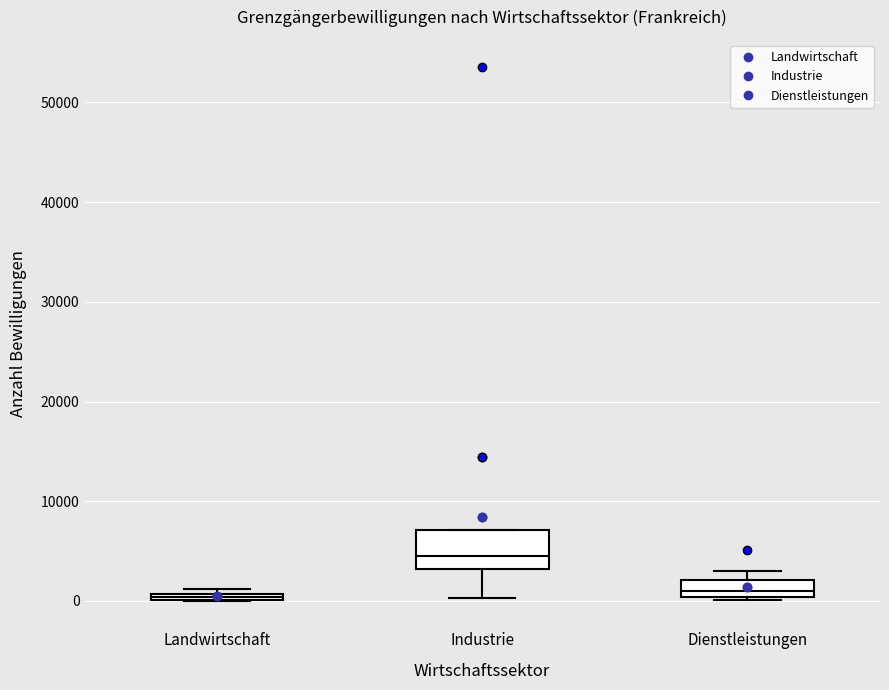

Where is the lower edge of the box for Industrie on the y-axis? The values are not printed on the chart, so give them approximately, as read against the axis.

3000